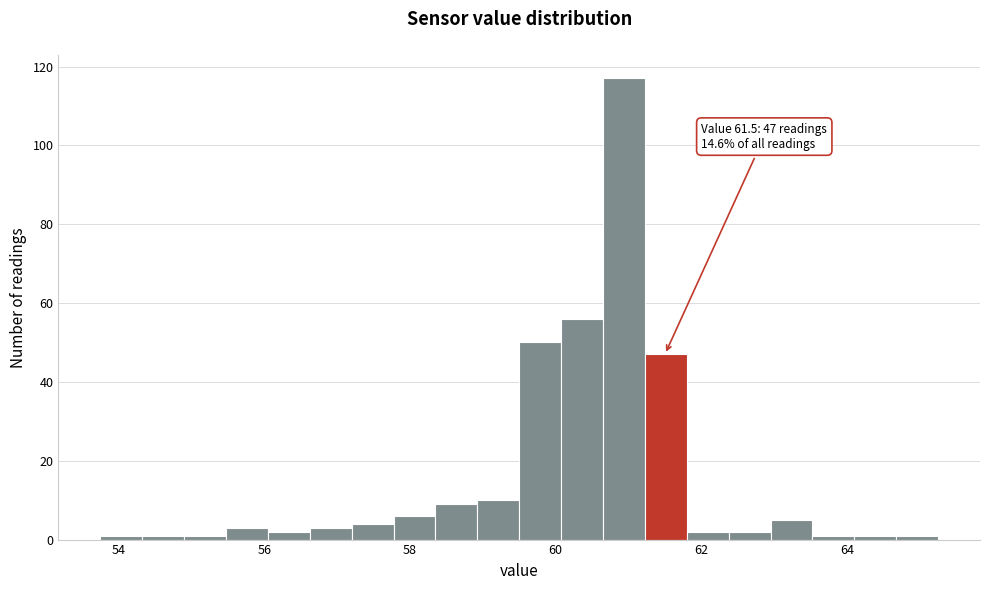

Around what value on the x-axis is the tallest bar? Give the approximate position of its centre, as read against the axis.

61.0